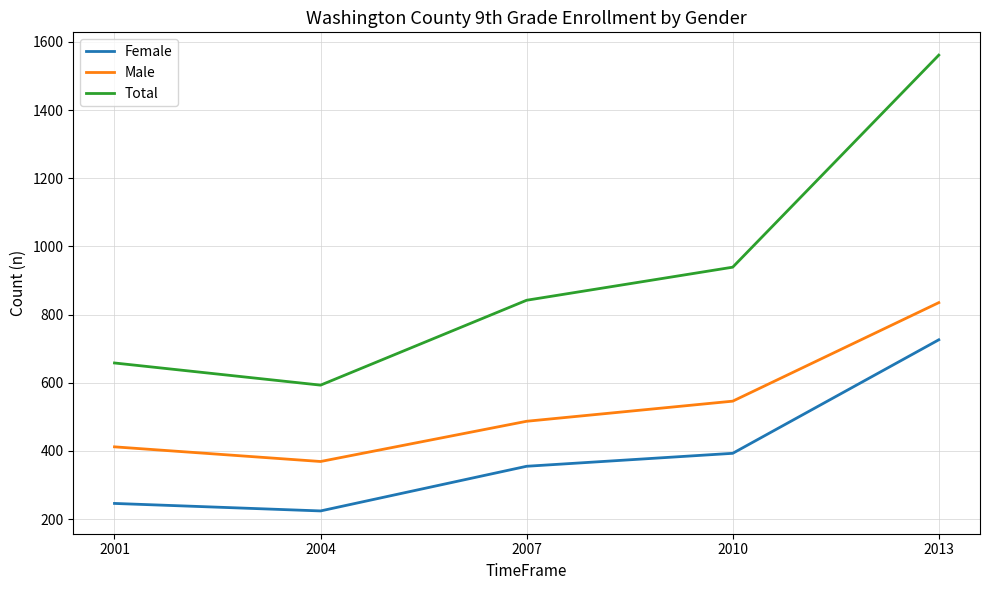

True or false: Female has a value of 324 at 2013.

False